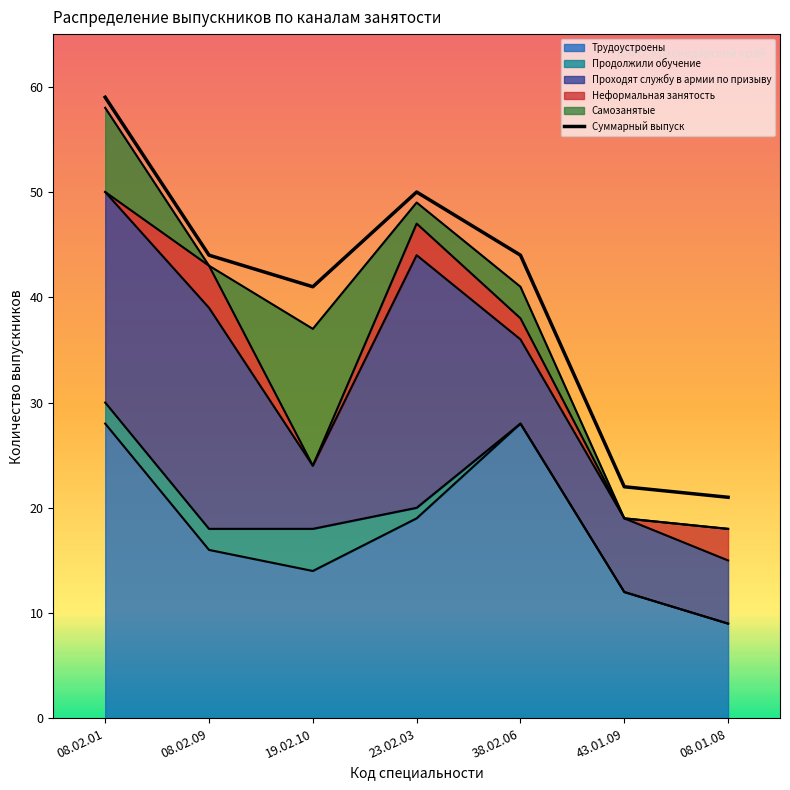

Where is the first local minimum for Неформальная занятость?

19.02.10